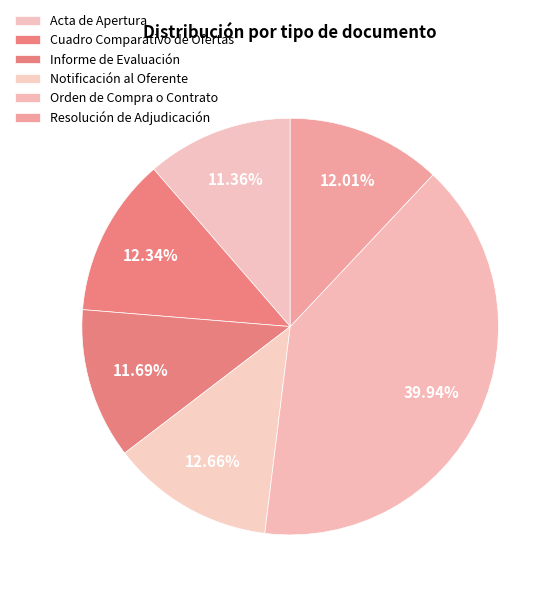

Count the number of slices in the pie.

6